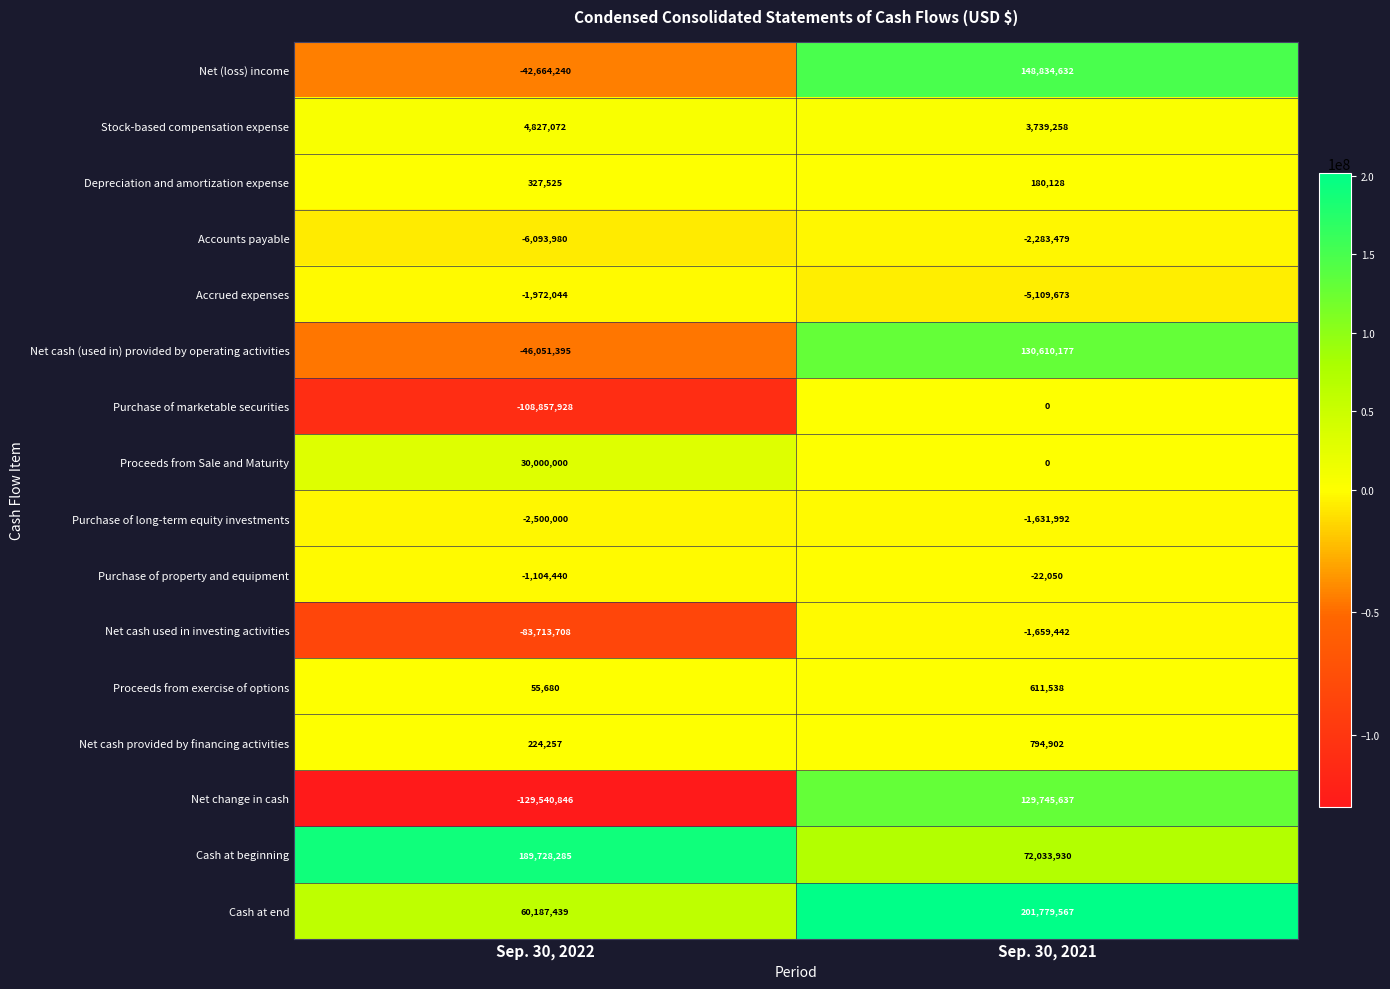

Rank the series by their maximum value, from lowest to highest.

Accounts payable, Accrued expenses, Net cash used in investing activities, Purchase of long-term equity investments, Purchase of property and equipment, Purchase of marketable securities, Depreciation and amortization expense, Proceeds from exercise of options, Net cash provided by financing activities, Stock-based compensation expense, Proceeds from Sale and Maturity, Net change in cash, Net cash (used in) provided by operating activities, Net (loss) income, Cash at beginning, Cash at end